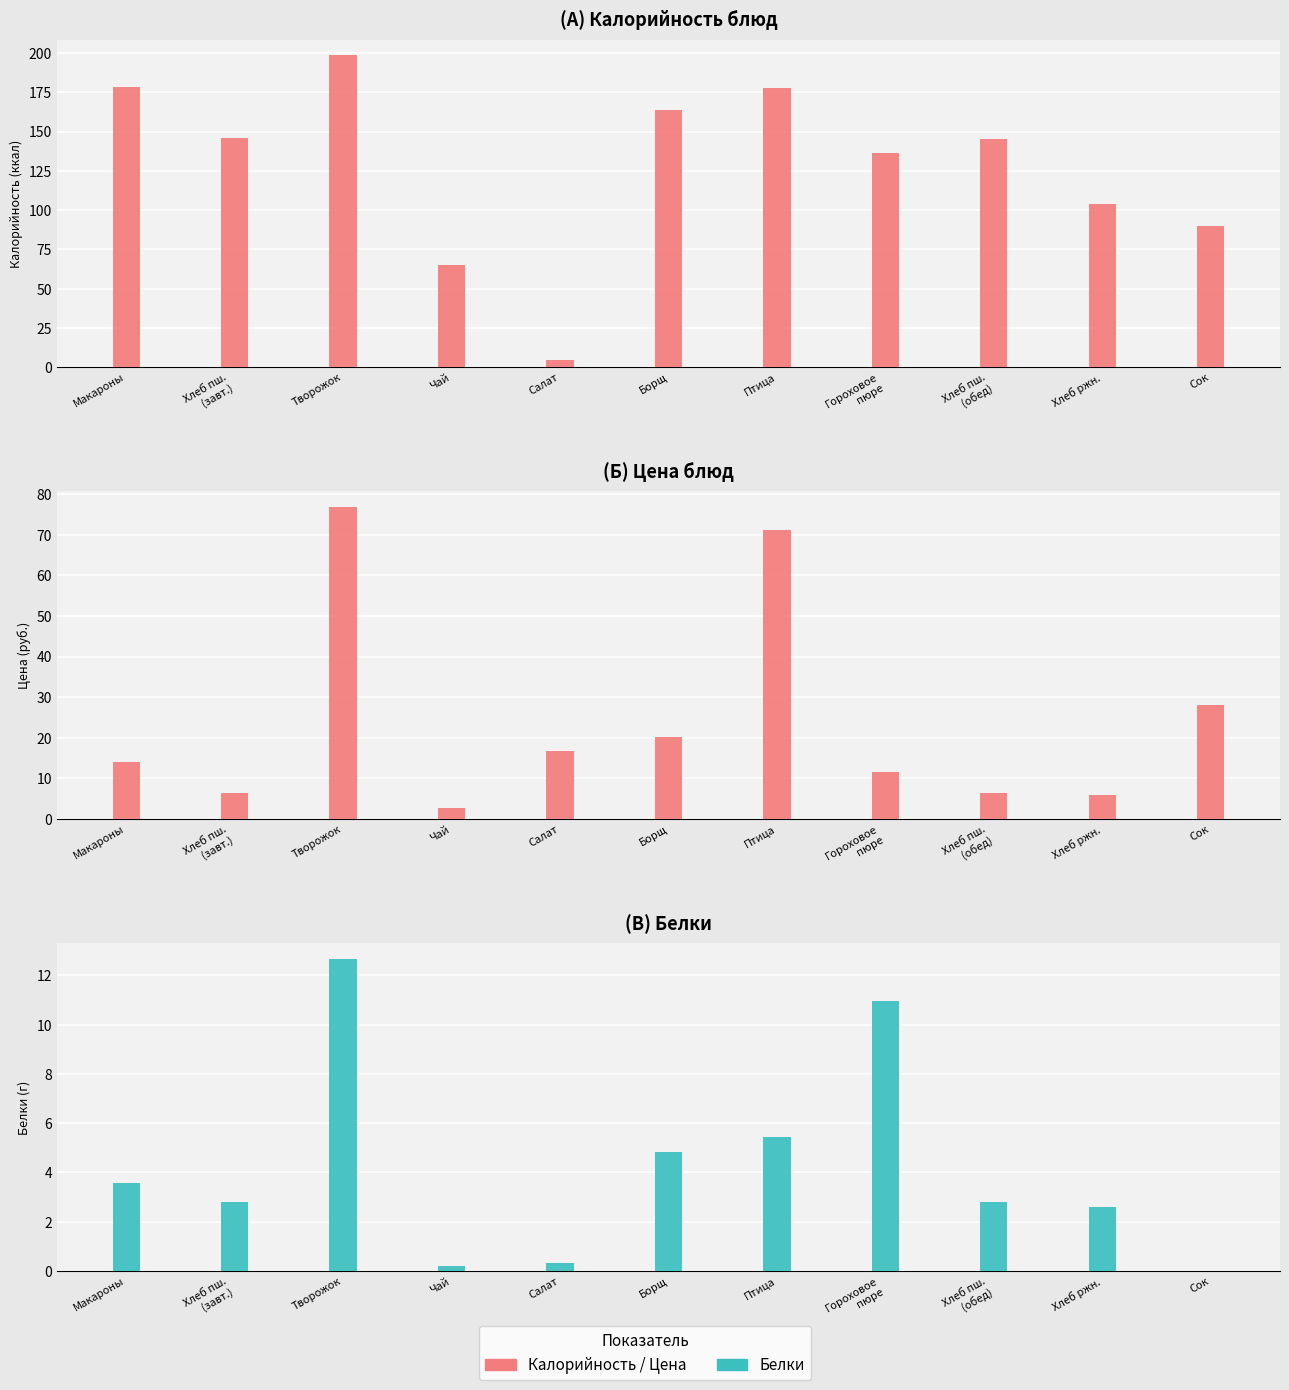

What is the difference between the Белки values at Сок and Творожок?

12.7